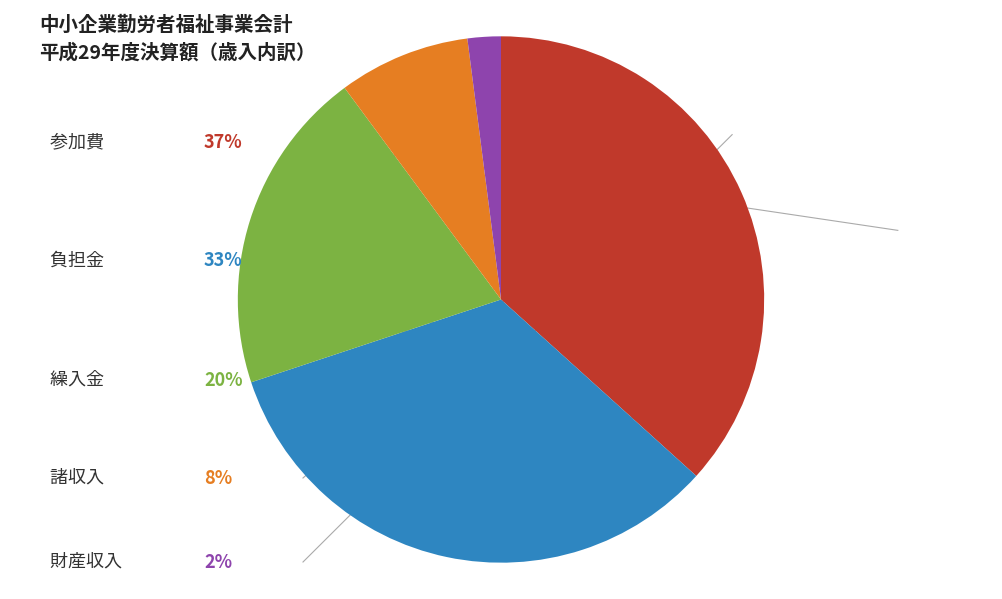

Is there a majority slice in this chart?

No